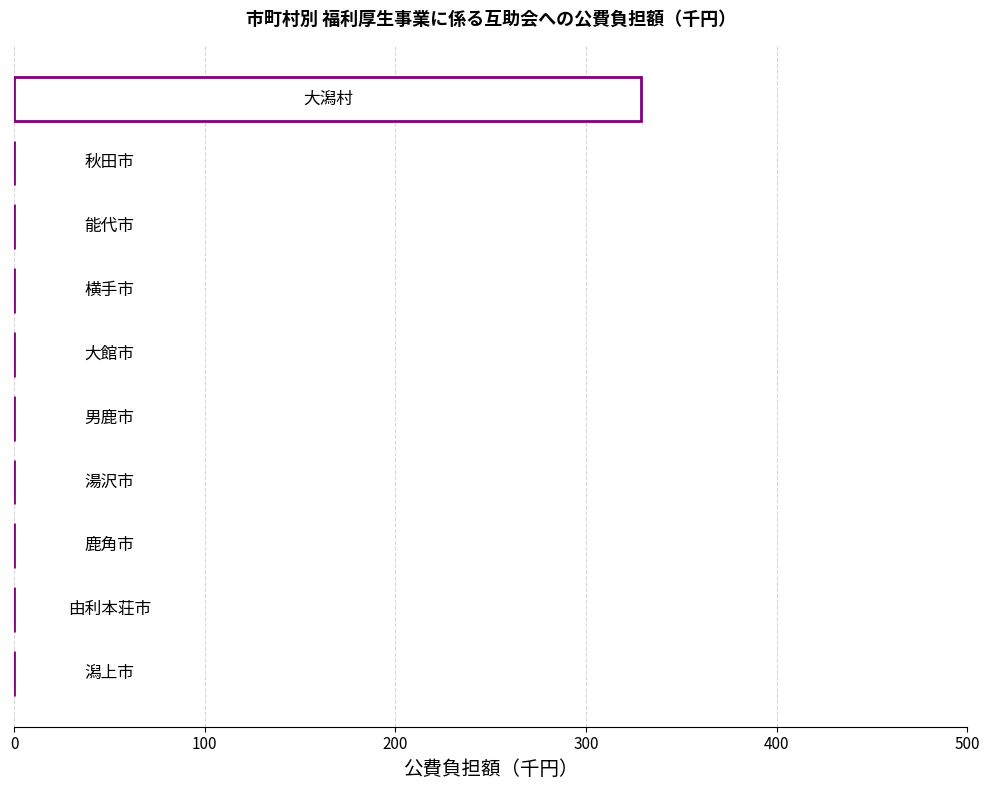

What is the sum of all values?

329